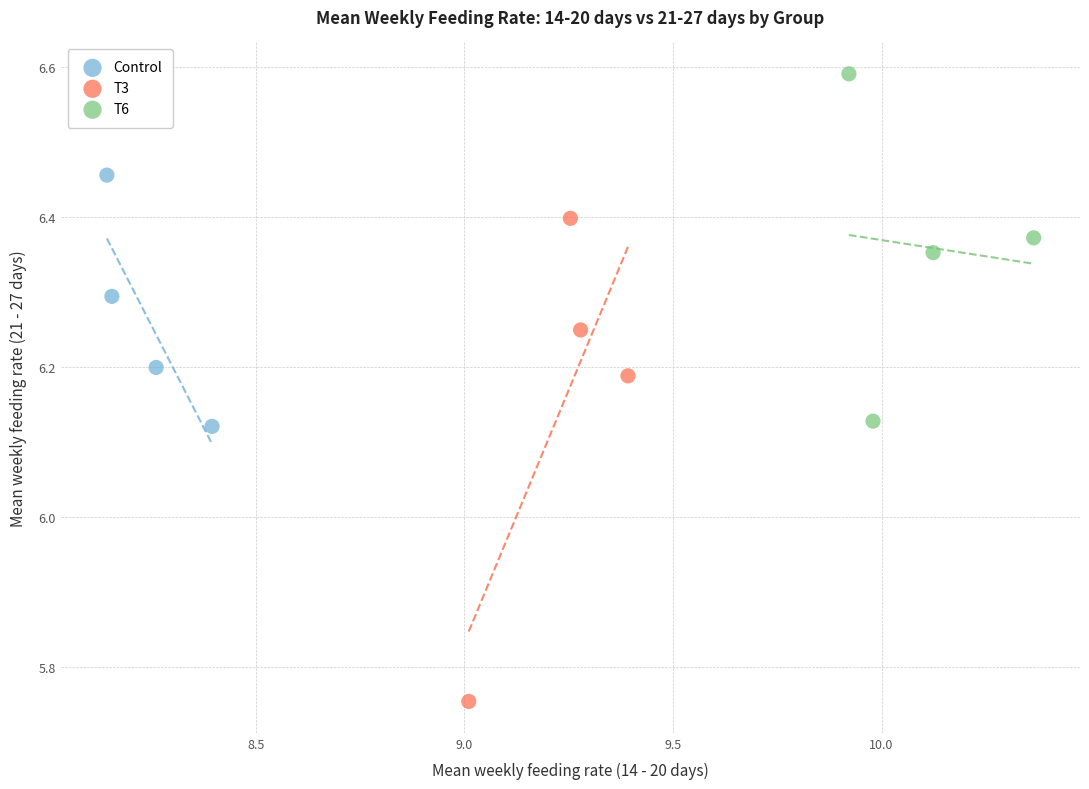

Which series reaches the minimum Y coordinate?

T3